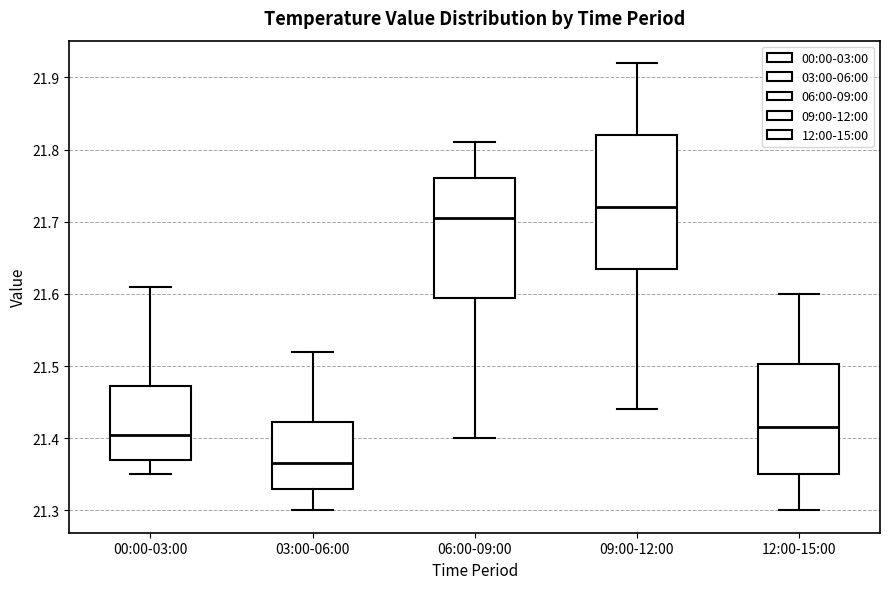

Where is the upper edge of the box for 00:00-03:00 on the y-axis? The values are not printed on the chart, so give them approximately, as read against the axis.

21.47